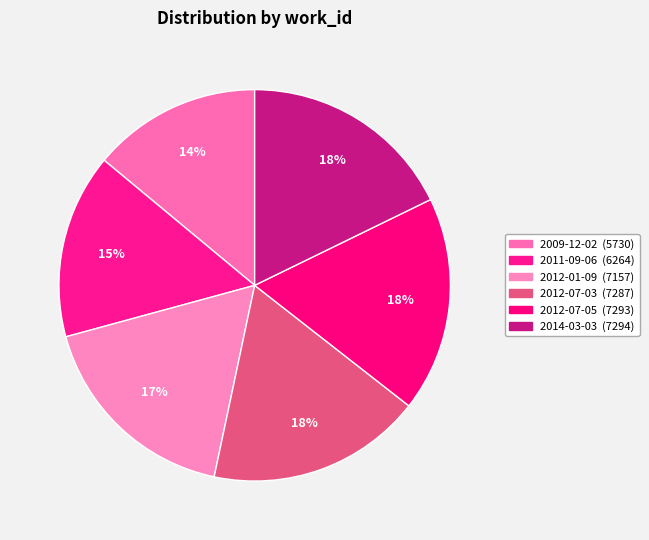

Approximately how many times larger is the value at 2014-03-03 compared to 2011-09-06?

1.2